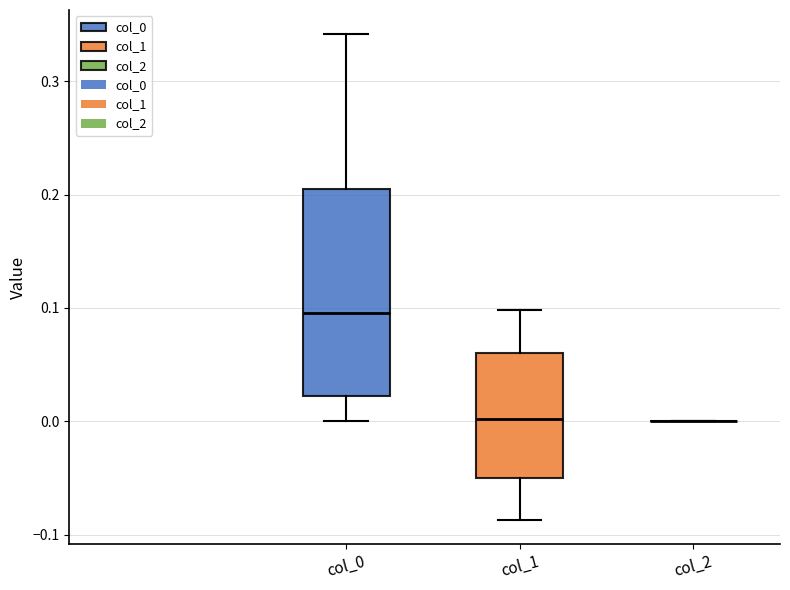

Reading left to right, transcribe this box plot: for each box, give where its median line is, the range the box spans, and where its two whiskers end, as read against the y-axis. The values are not printed on the chart, so give them approximately, as read against the axis.

col_0: median 0.10, box 0.02 to 0.20, whiskers 0.00 to 0.34
col_1: median 0.00, box -0.05 to 0.06, whiskers -0.09 to 0.10
col_2: box collapsed to a line at 0.00, whiskers 0.00 to 0.00